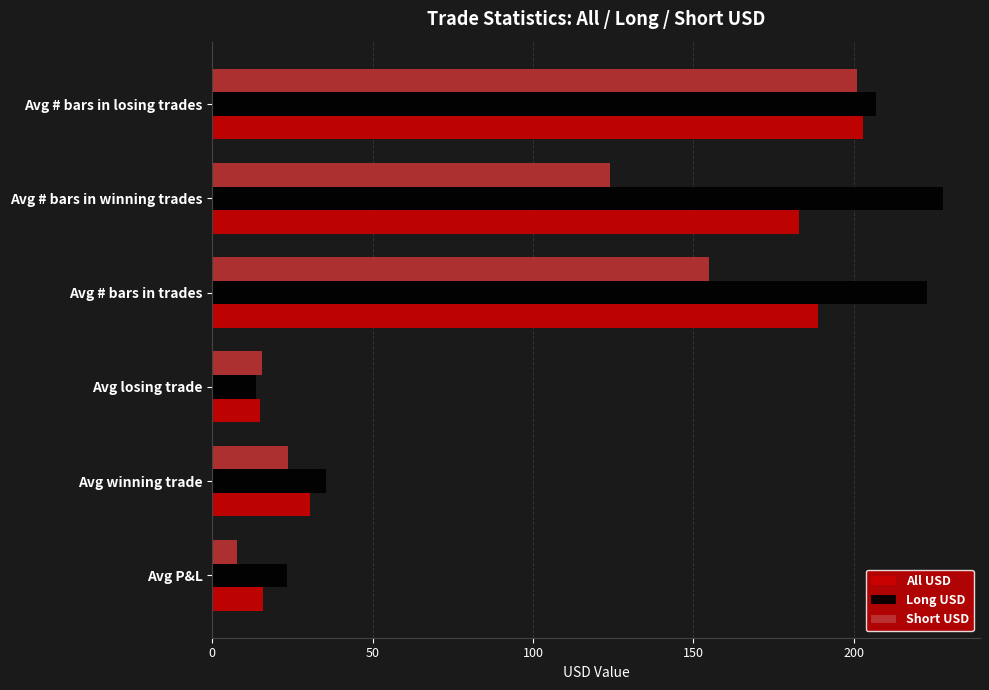

List the series in order of their peak value, highest first.

Long USD, All USD, Short USD